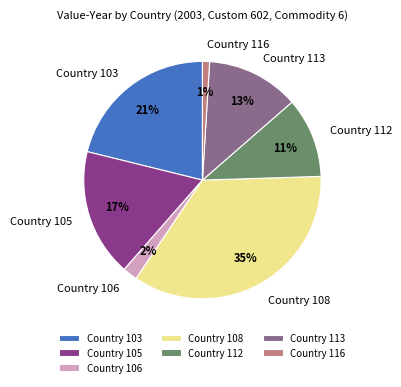

Rank the categories by value from highest to lowest.

Country 108, Country 103, Country 105, Country 113, Country 112, Country 106, Country 116